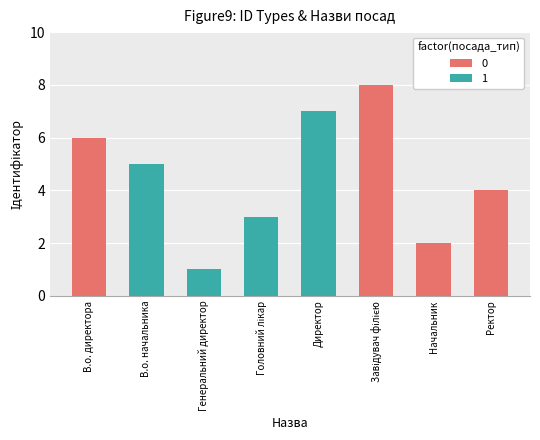

The value at Директор is 9. True or false?

False